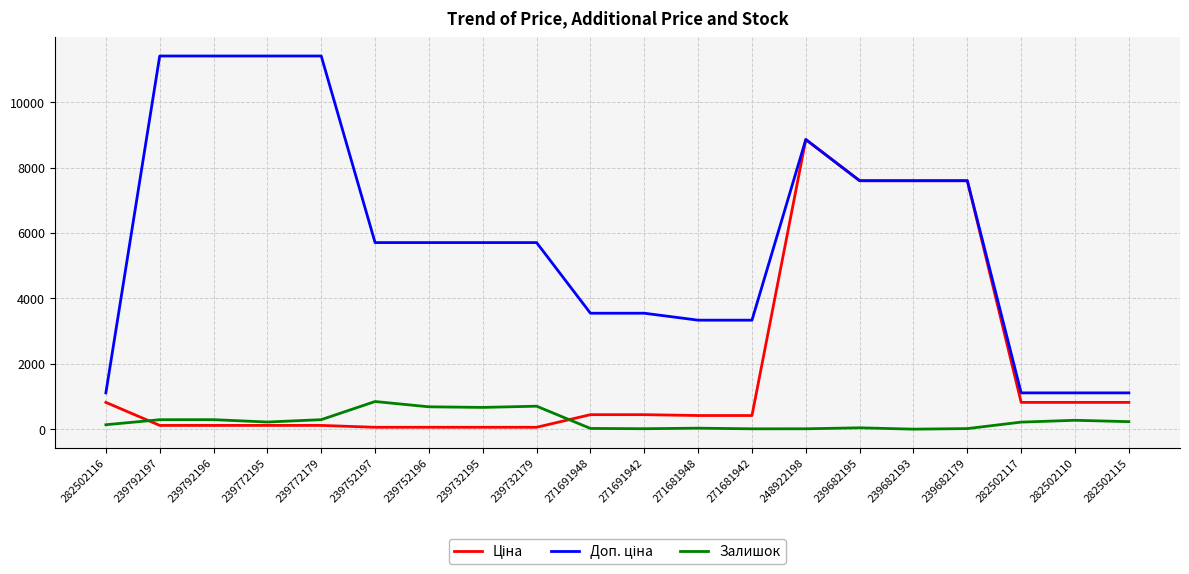

Is it true that Залишок equals 702.0 at 239732179?

True